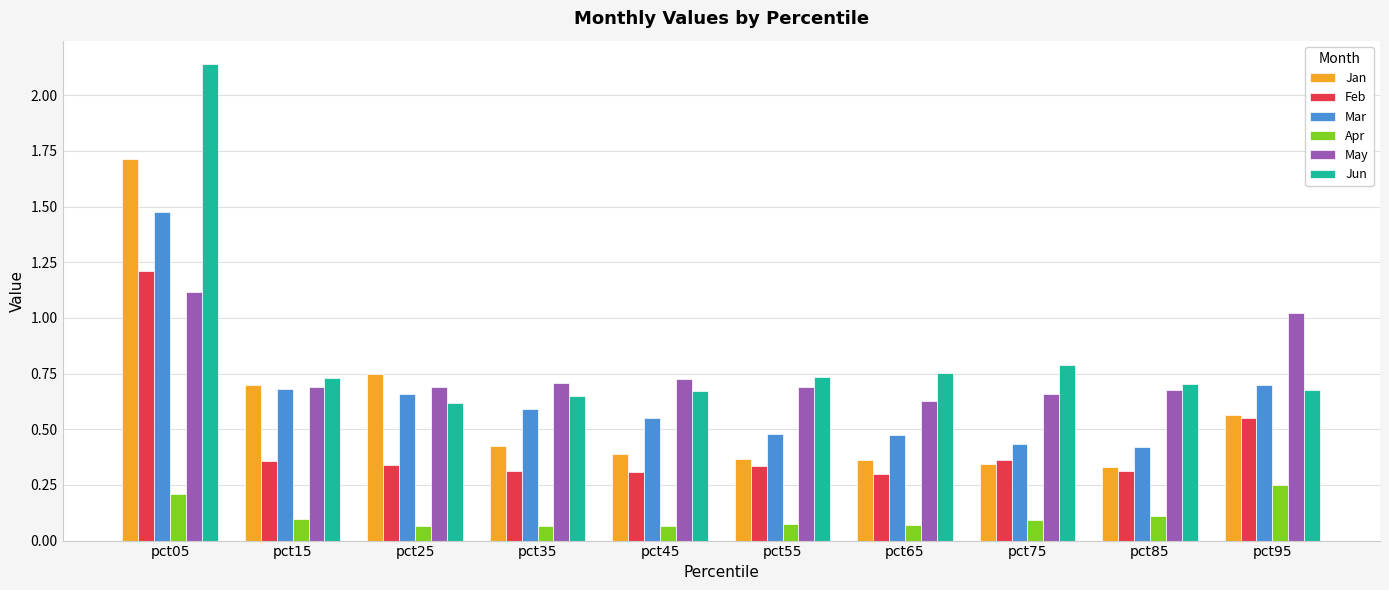

Between pct25 and pct45, which series saw the biggest shift?

Jan